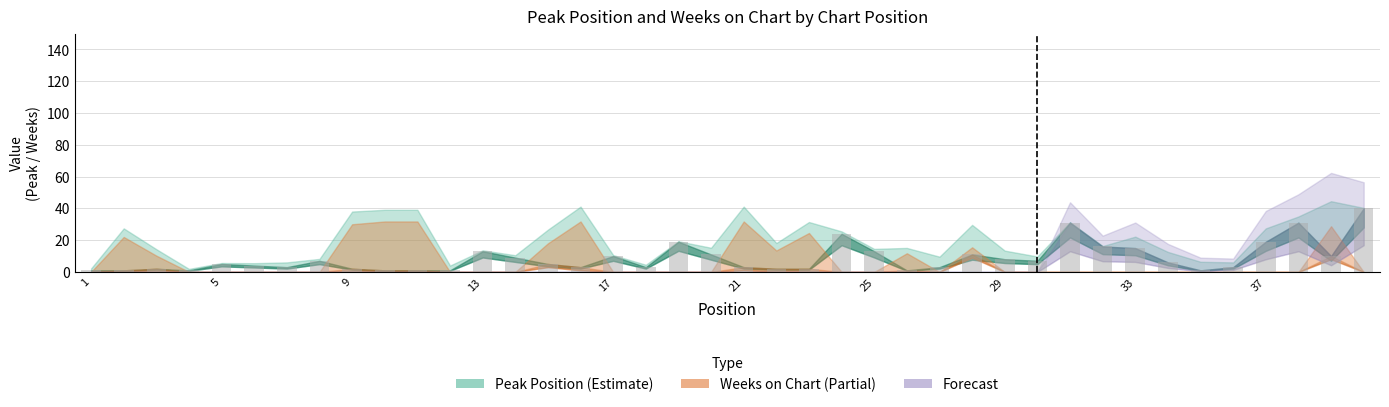

What is the sum of all values?

348